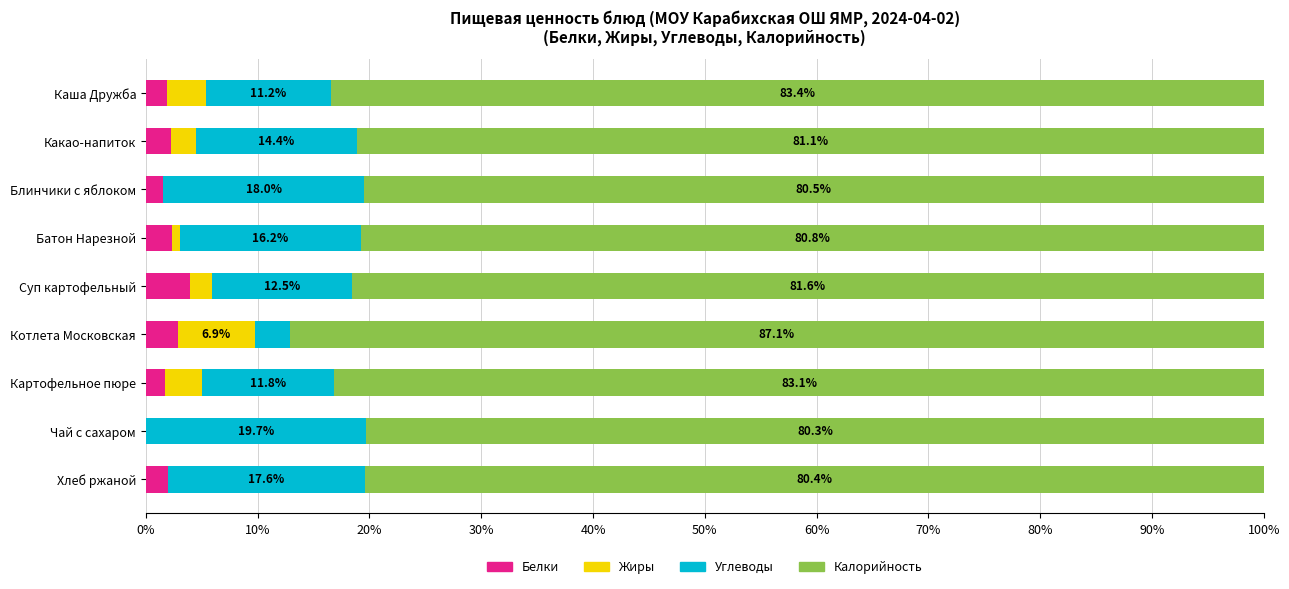

At which label is Белки closest to 1?

Блинчики с яблоком